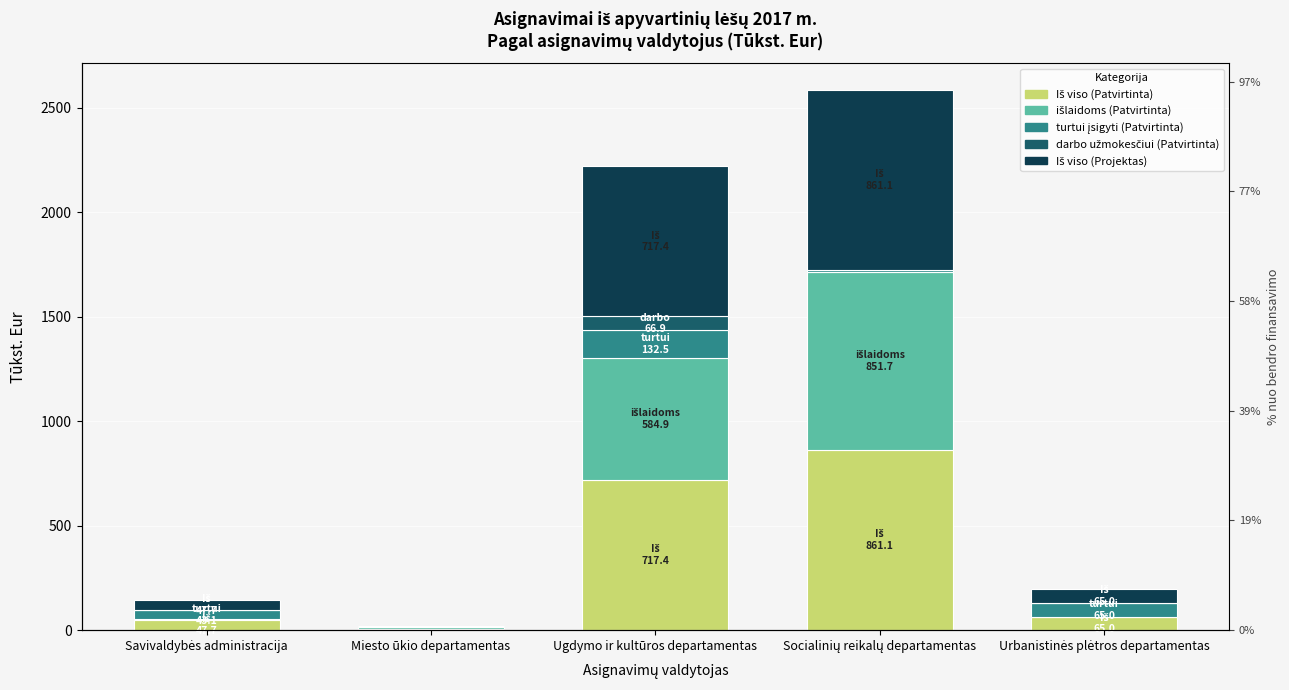

True or false: turtui įsigyti (Patvirtinta) has a value of 132.5 at Ugdymo ir kultūros departamentas.

True